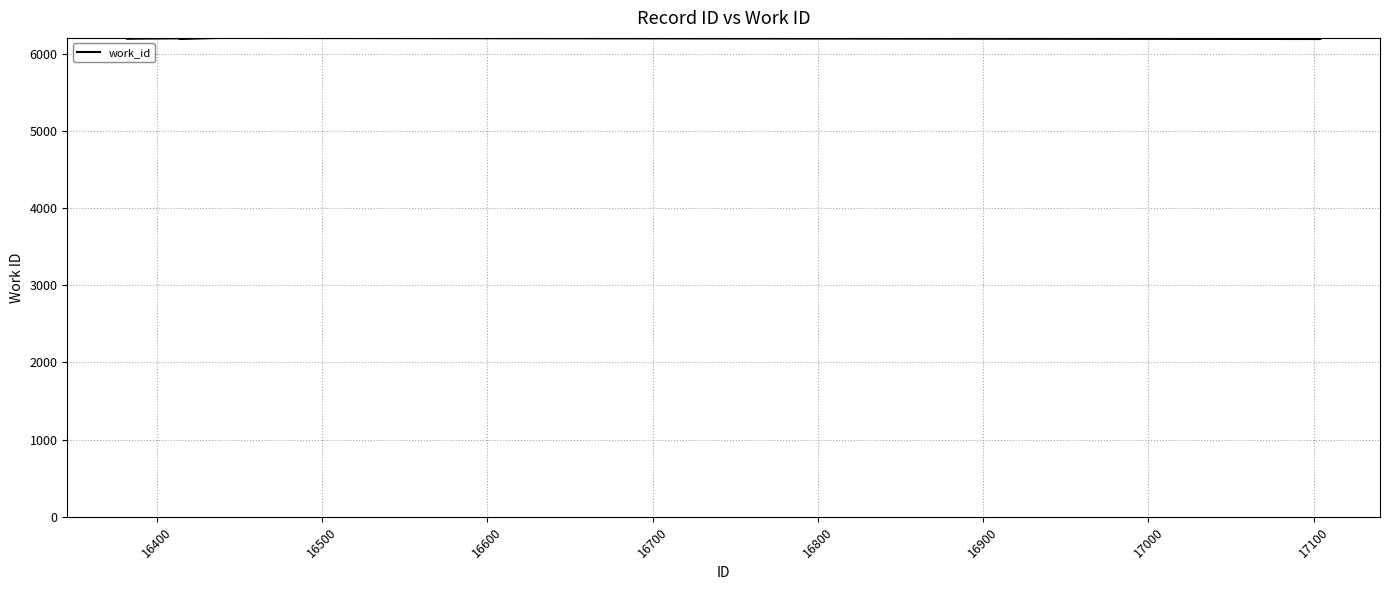

Is this an area chart (filled region under the line)?

No